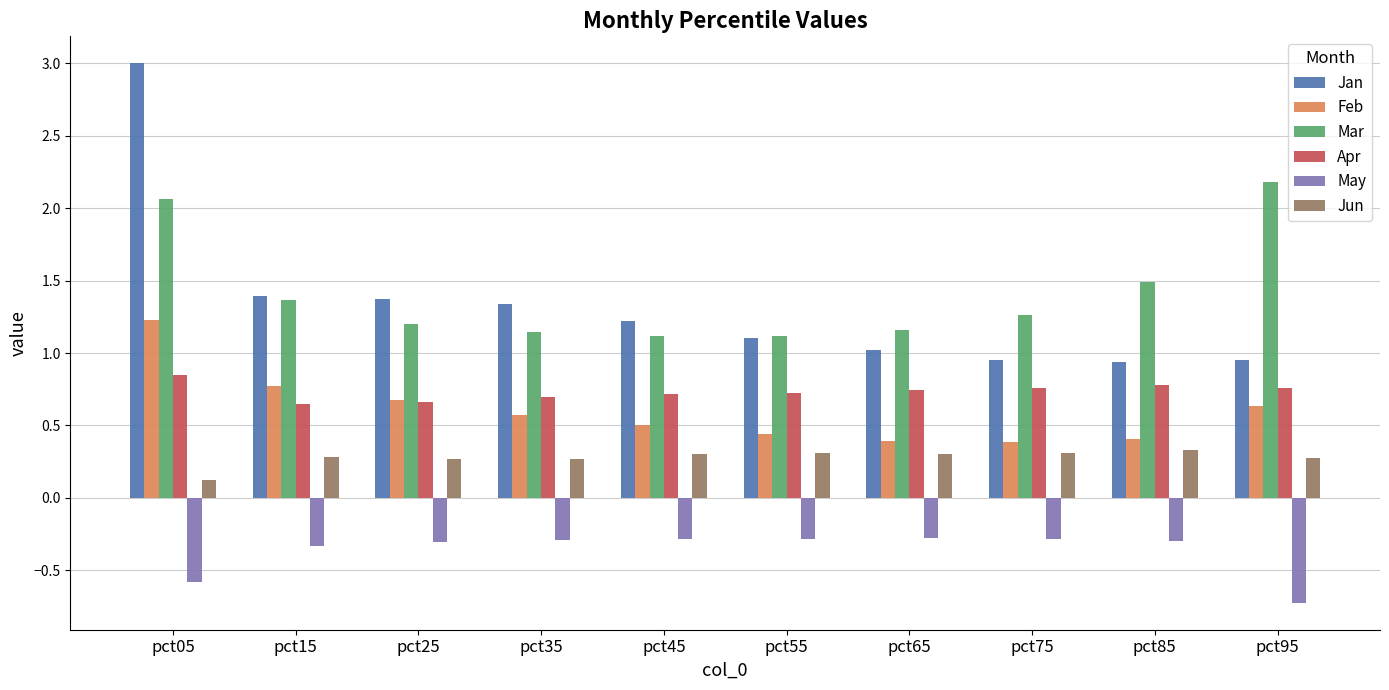

Is it true that Feb equals 0.4 at pct65?

True